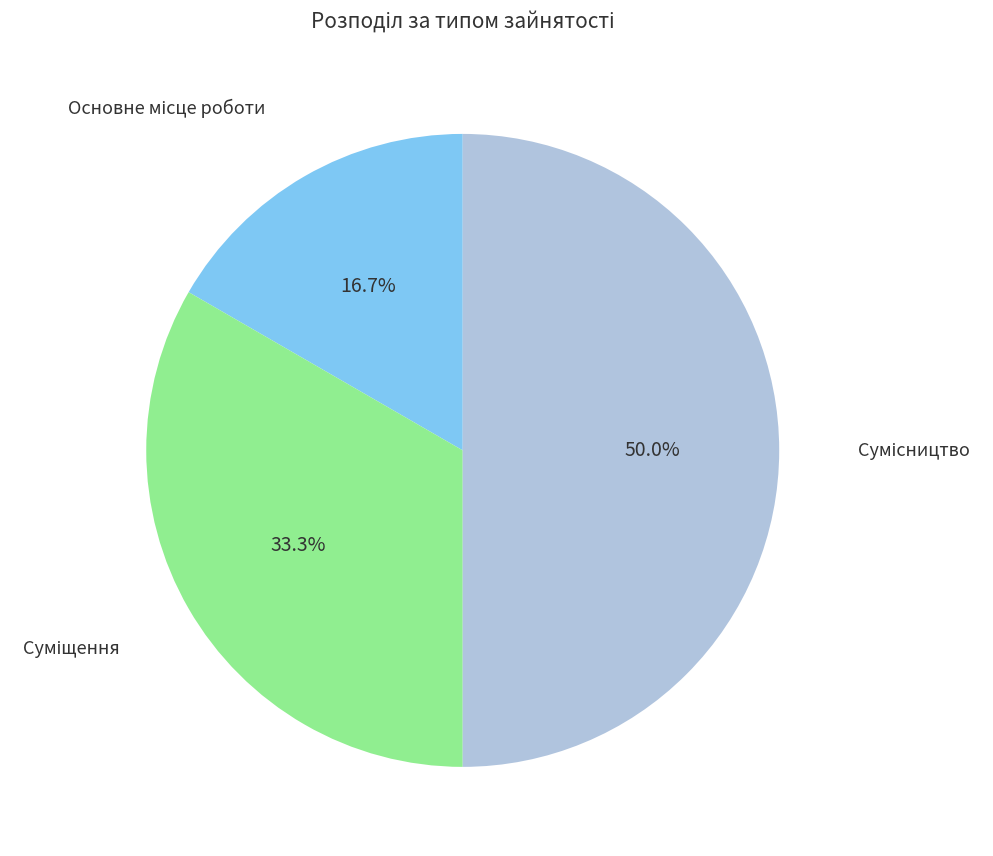

How many slices are in this pie chart?

3